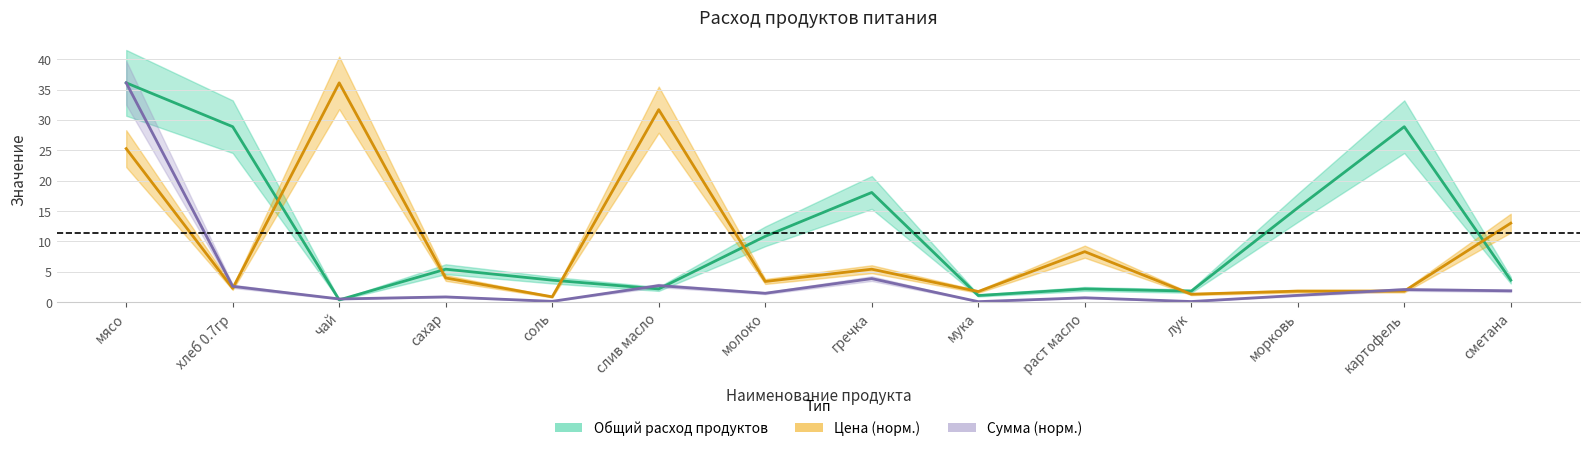

Which series has the largest range (max minus min)?

Сумма